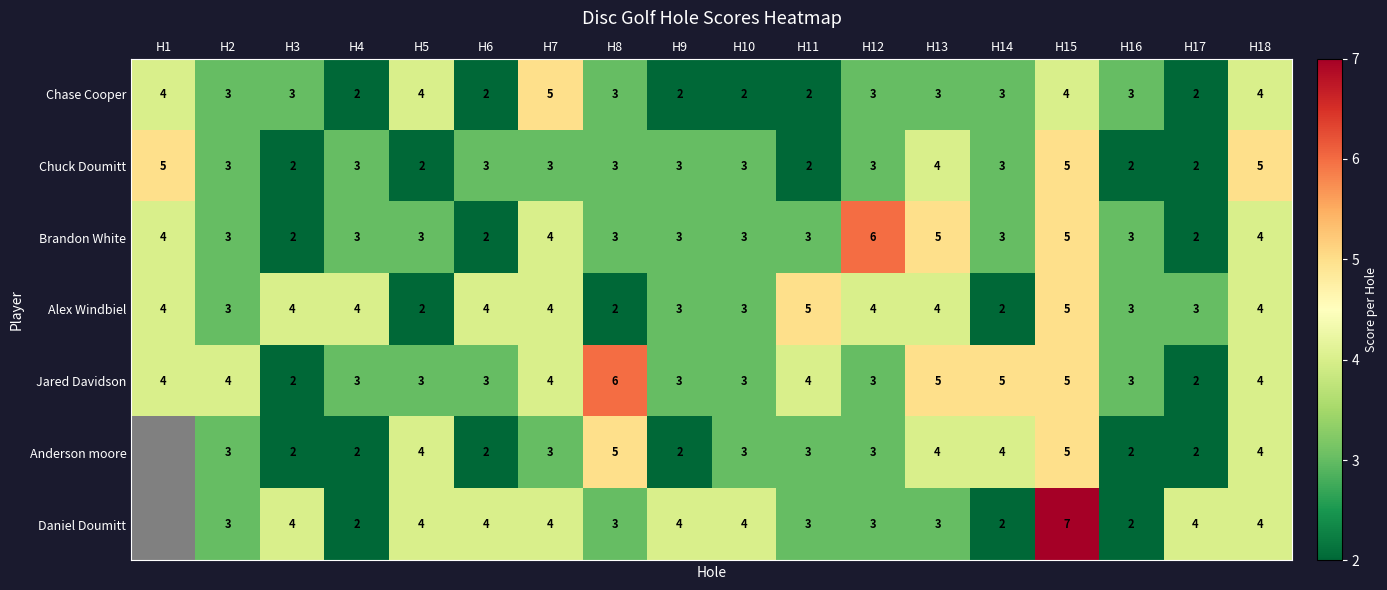

Where does the Chase Cooper series first go above 3?

H1